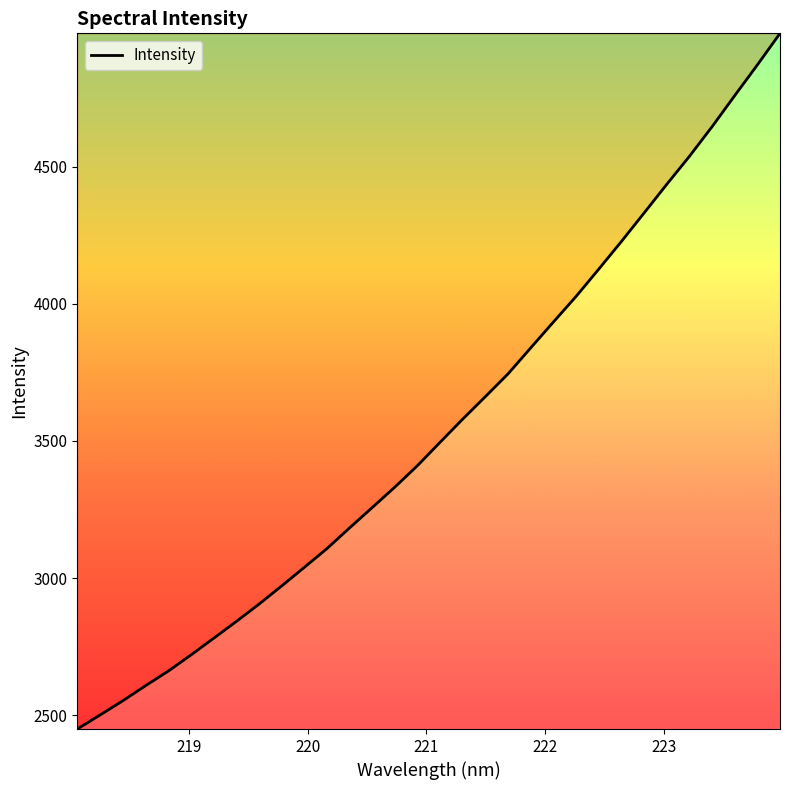

What is the smallest value displayed?

2449.7